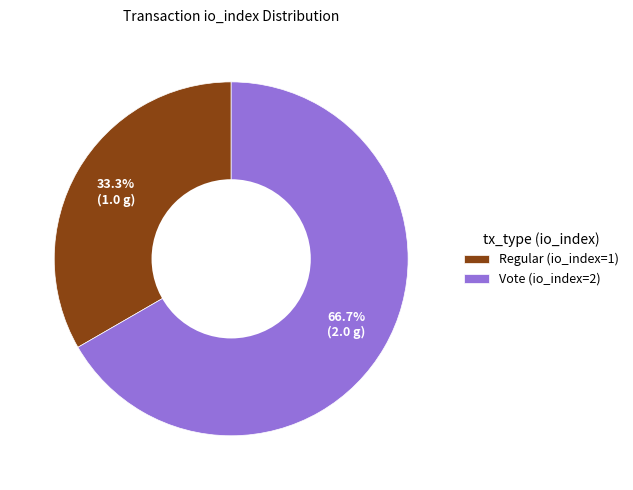

Combined, do Vote (io_index=2) and Regular (io_index=1) account for over 50%?

Yes